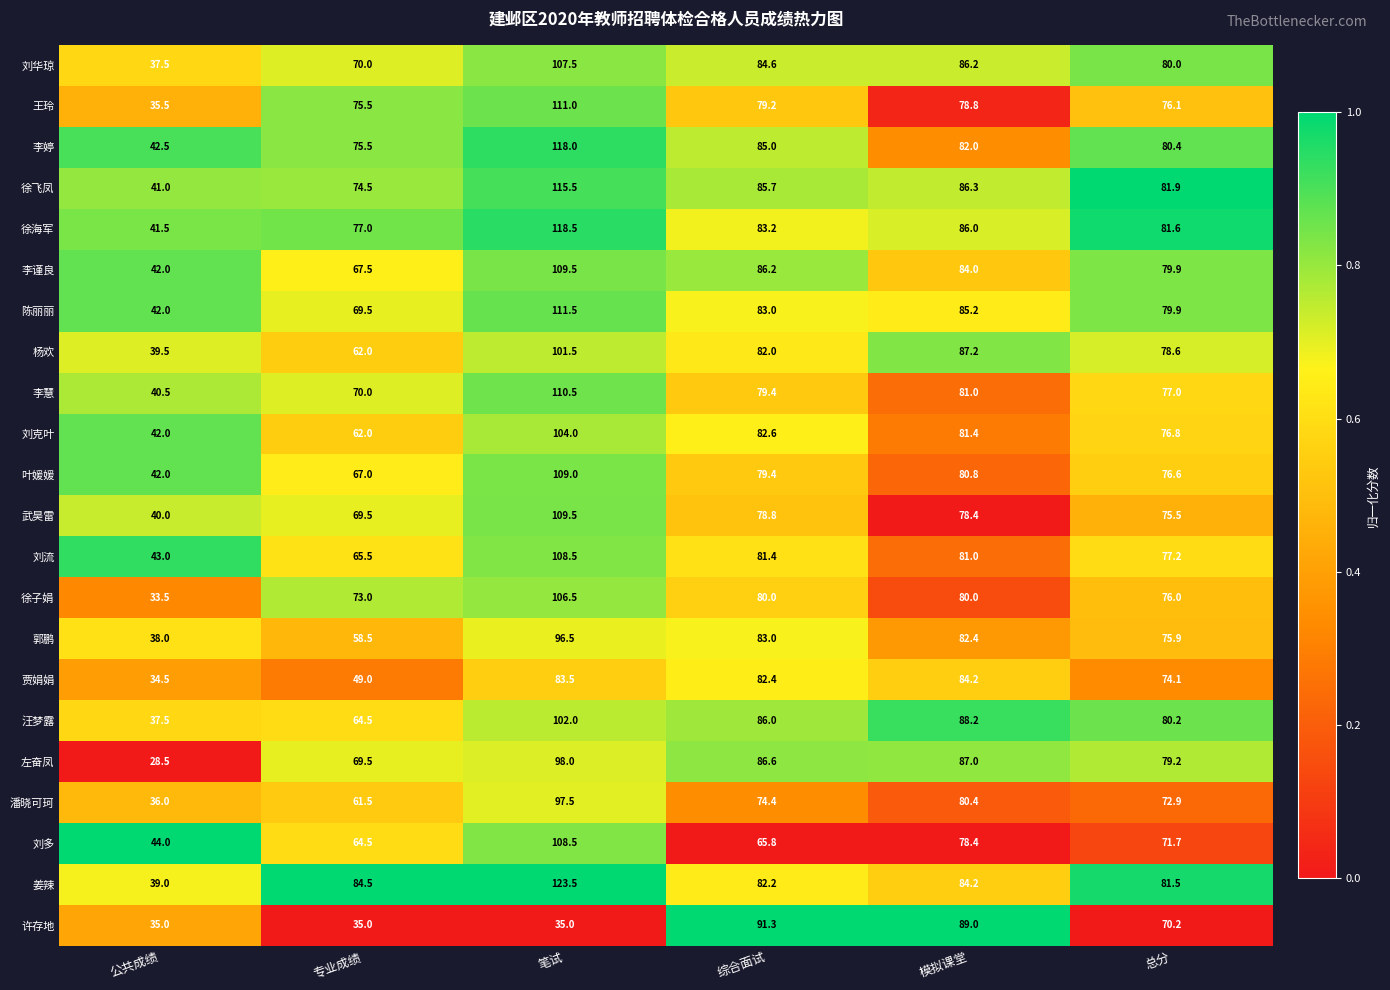

Which category has the highest value across all series?

笔试